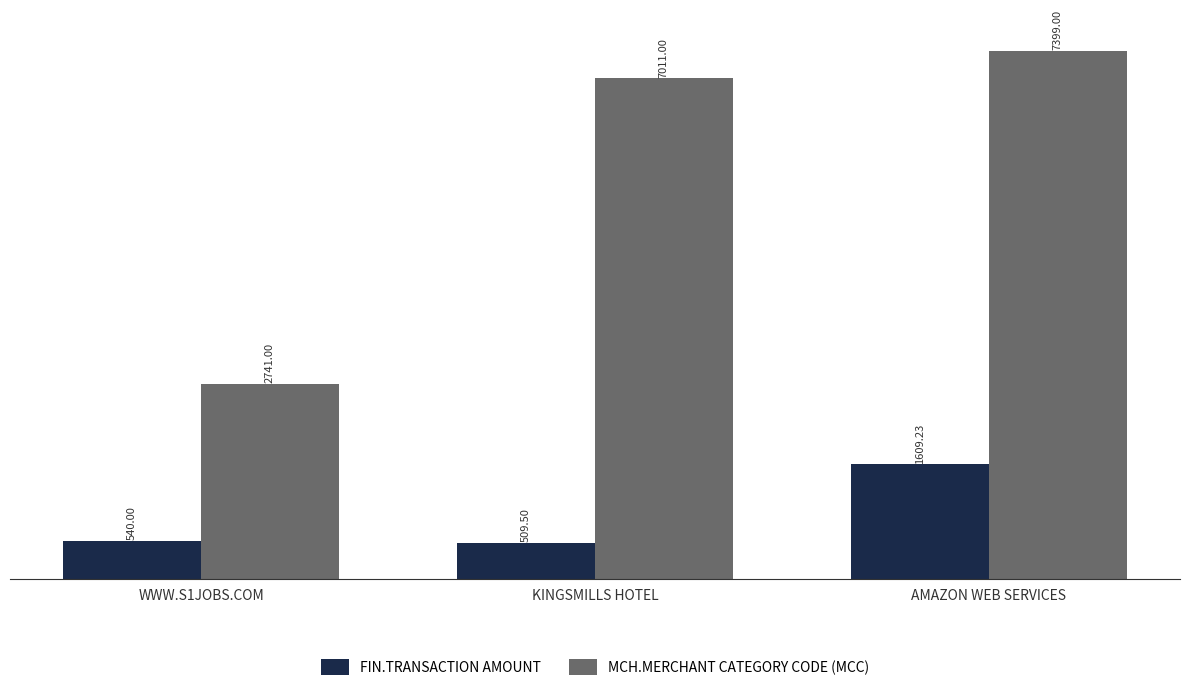

What is the difference between the second highest and minimum values in the MCH.MERCHANT CATEGORY CODE (MCC) series?

4270.0